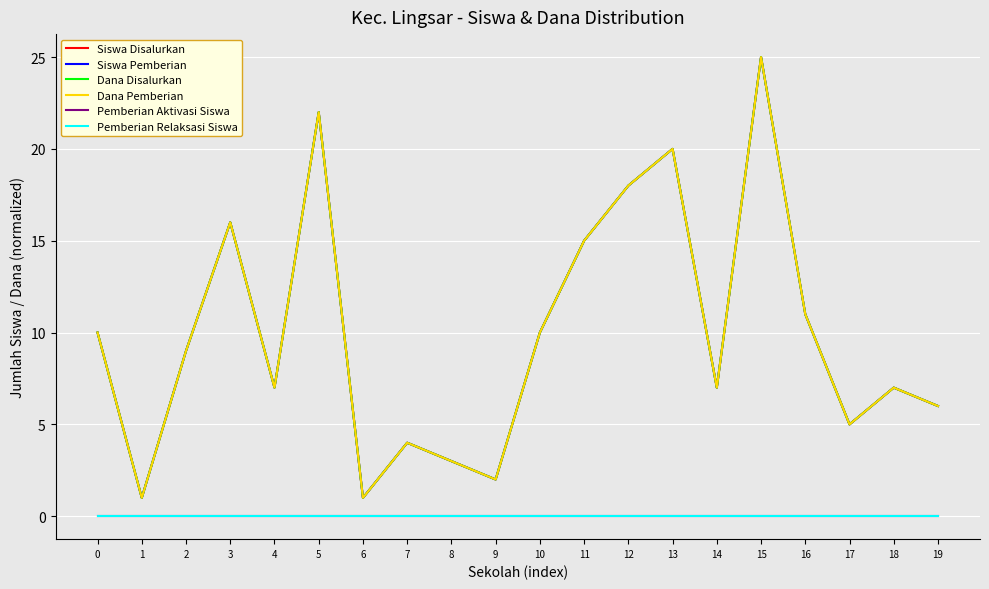

What is the average value of the Dana Disalurkan series?

10